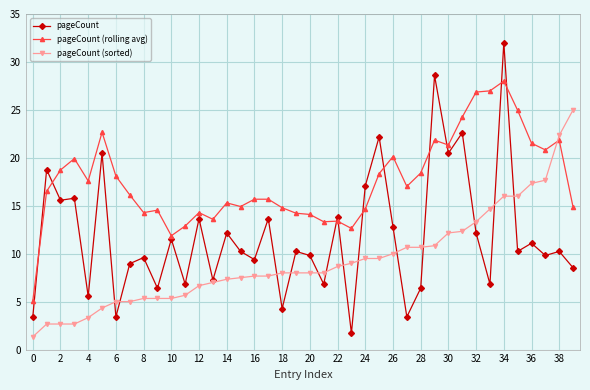

What is the highest value of the pageCount (rolling avg) series?

28.0